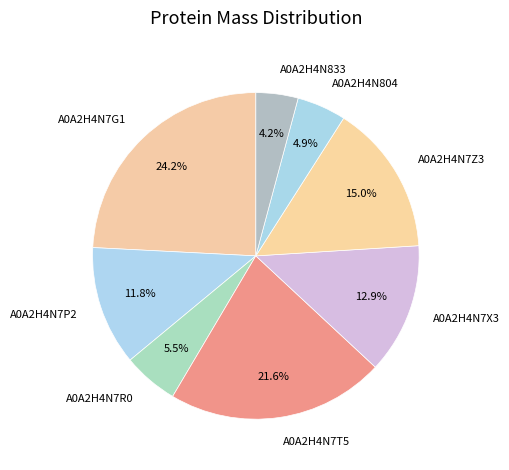

To the nearest percent, what is the difference between the largest and smallest slice percentages?

20%